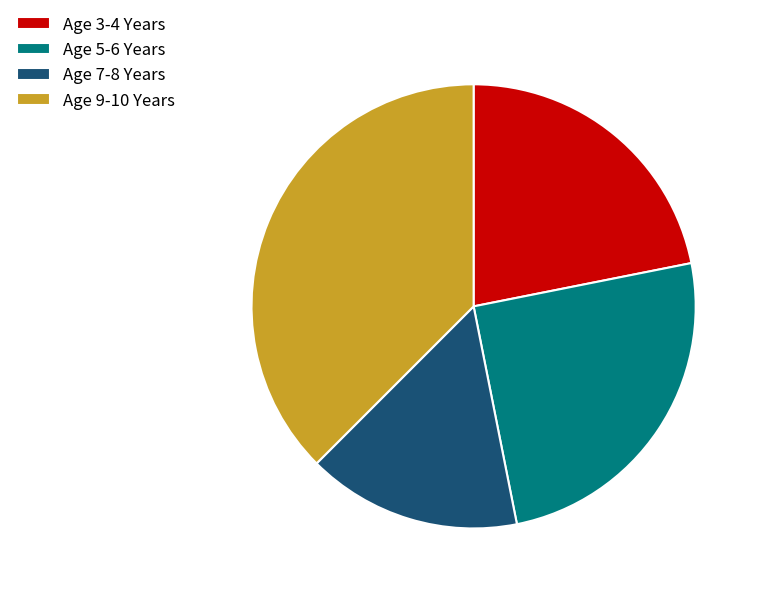

Is the sum of Age 9-10 Years and Age 5-6 Years greater than half?

Yes